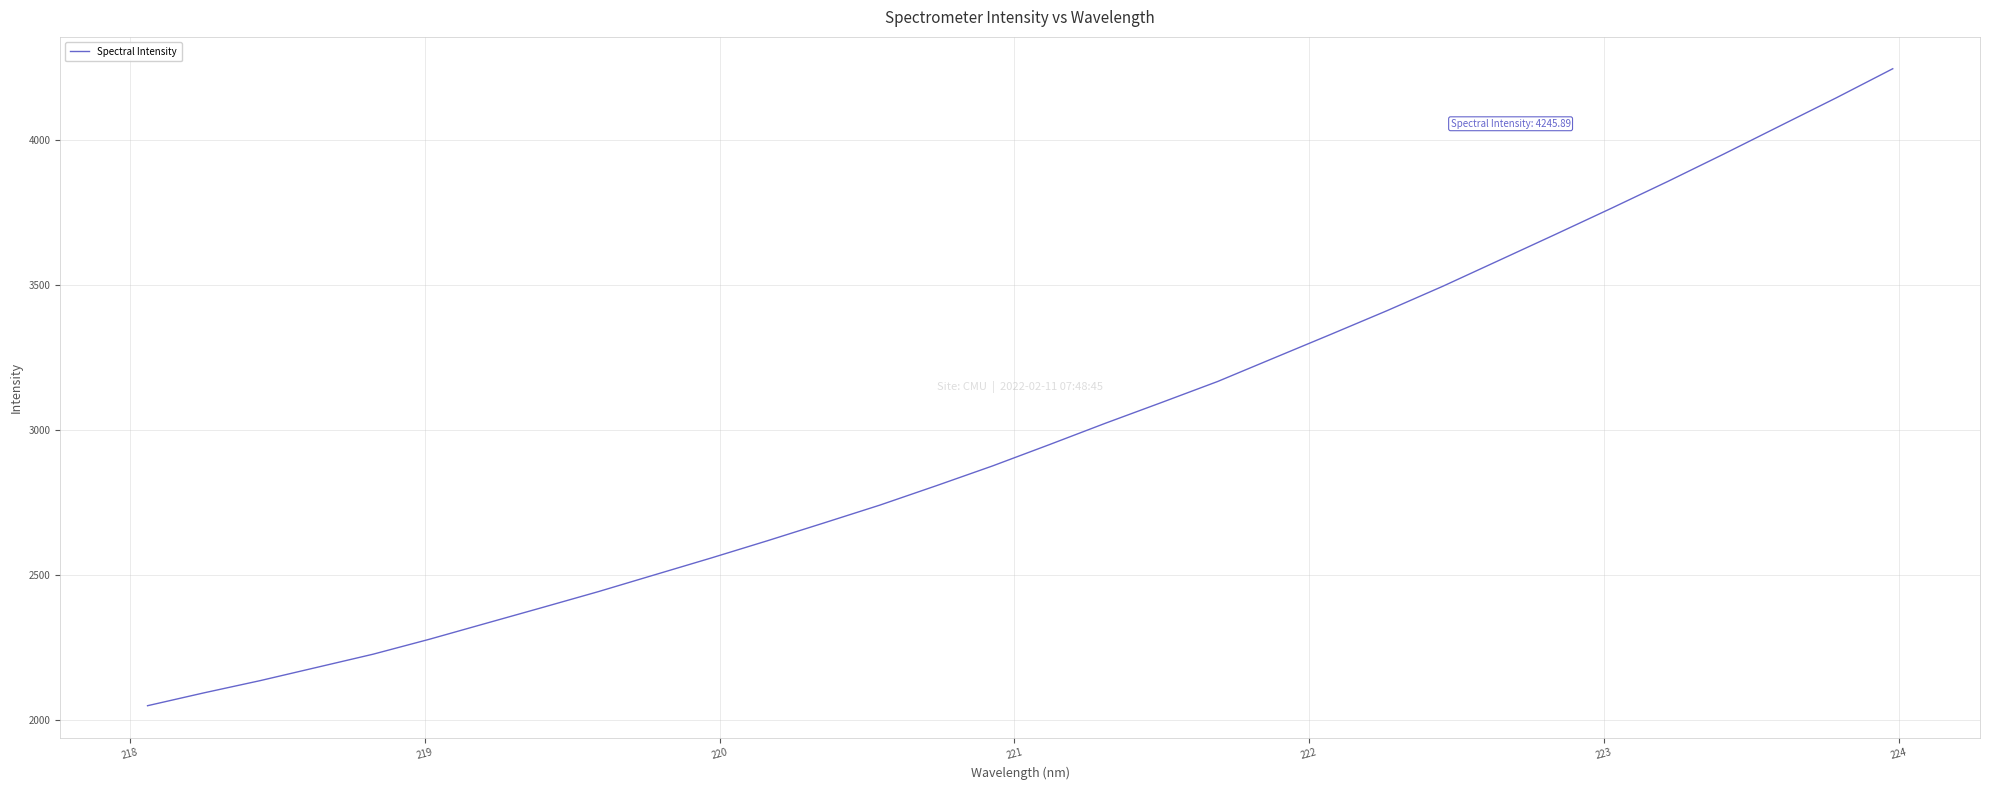

What is the difference between the maximum and minimum values?

2195.7